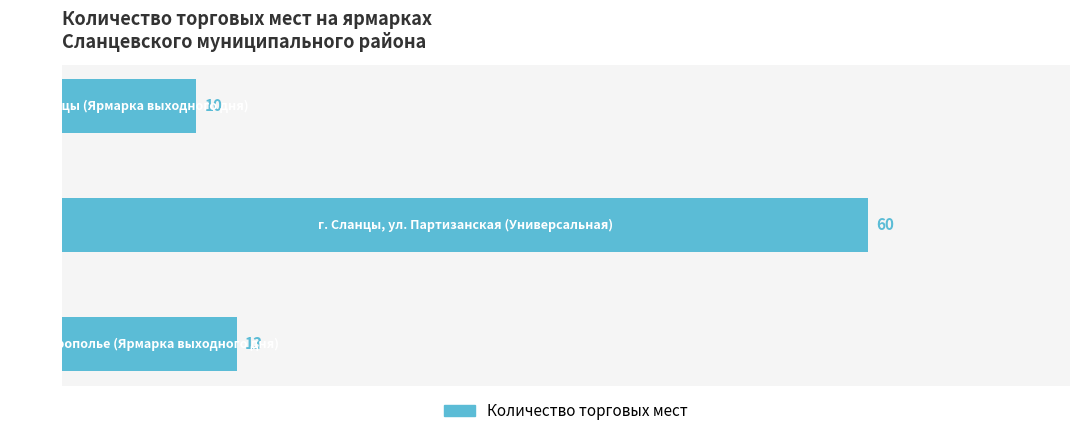

What is the minimum value shown in the chart?

10